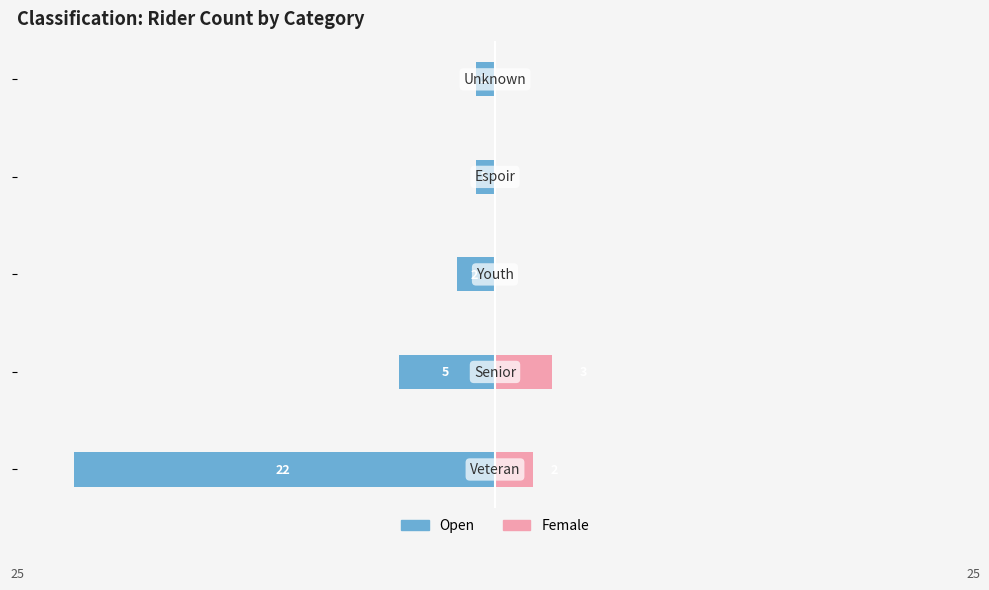

What is the highest value of the Female series?

3